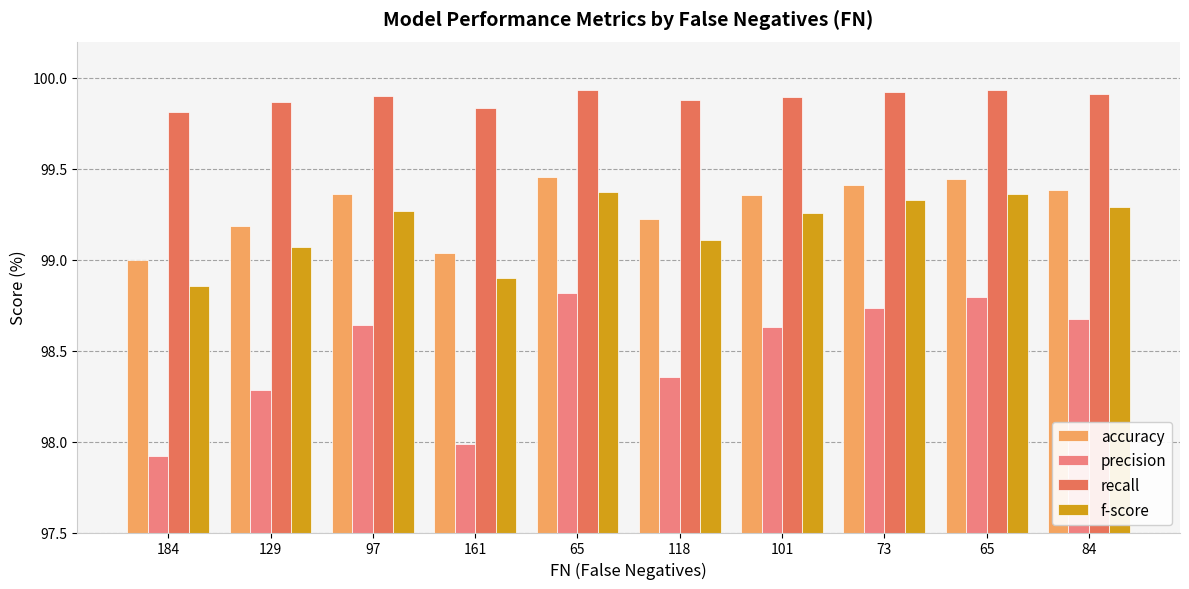

How many distinct data groups are displayed?

4